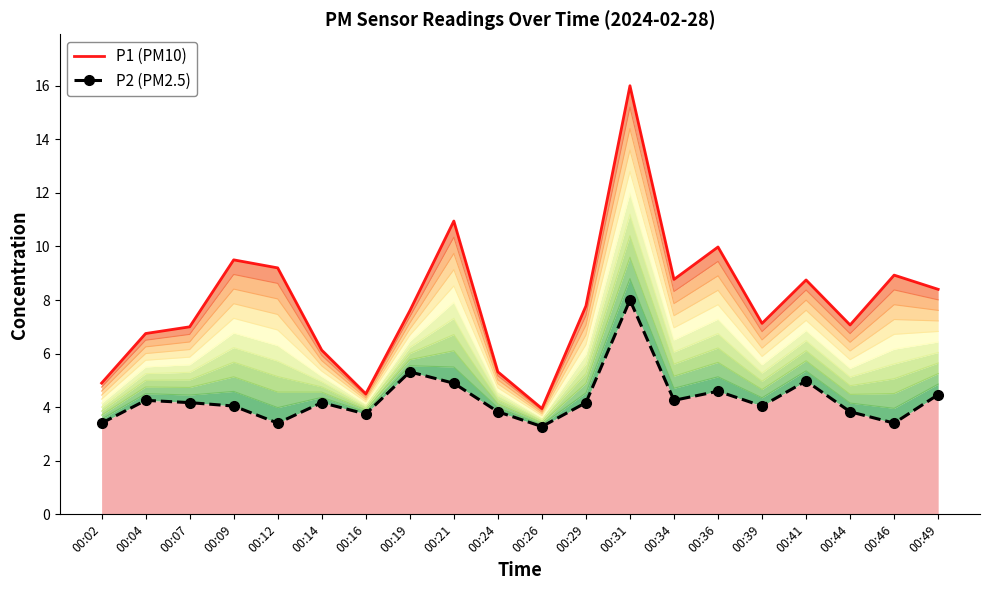

At which category does the chart reach its peak across all series?

00:31